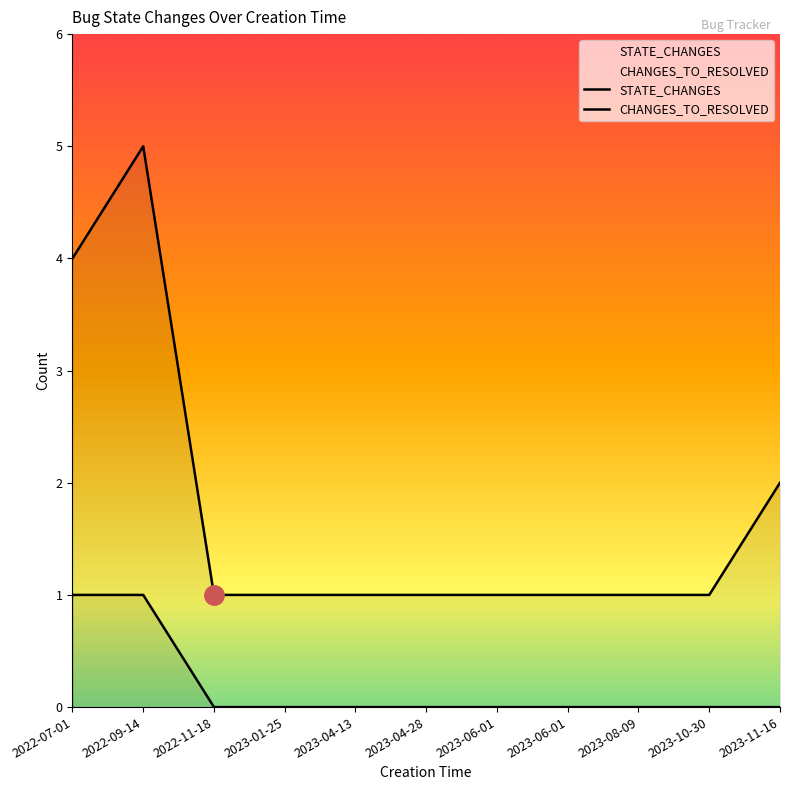

True or false: CHANGES_TO_RESOLVED has more than 1 interior local peaks.

False